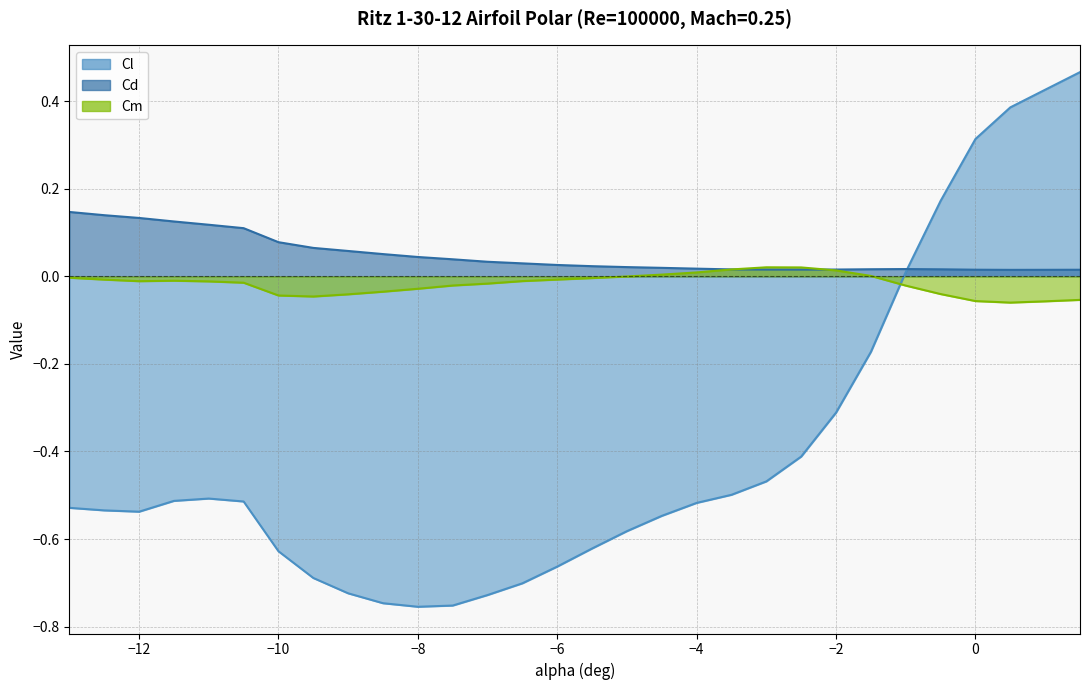

Which series has the widest spread of values?

Cl